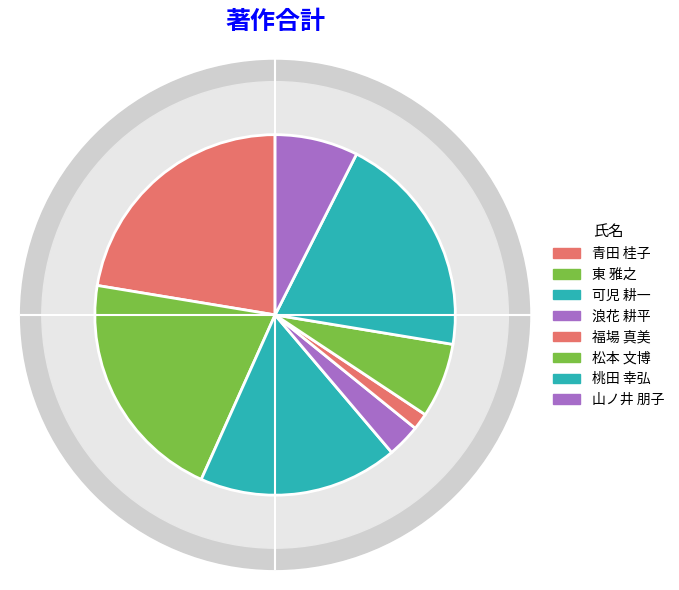

Approximately how many times larger is the value at 山ノ井 朋子 compared to 福場 真美?

5.0